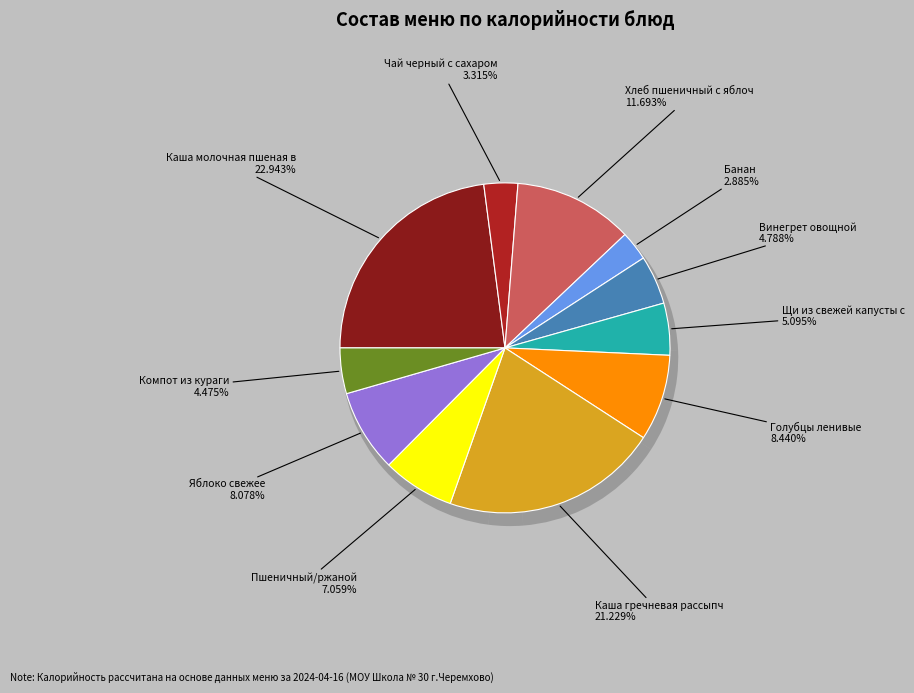

The Хлеб пшеничный с яблочным джемом slice represents 19% of the pie. True or false?

False